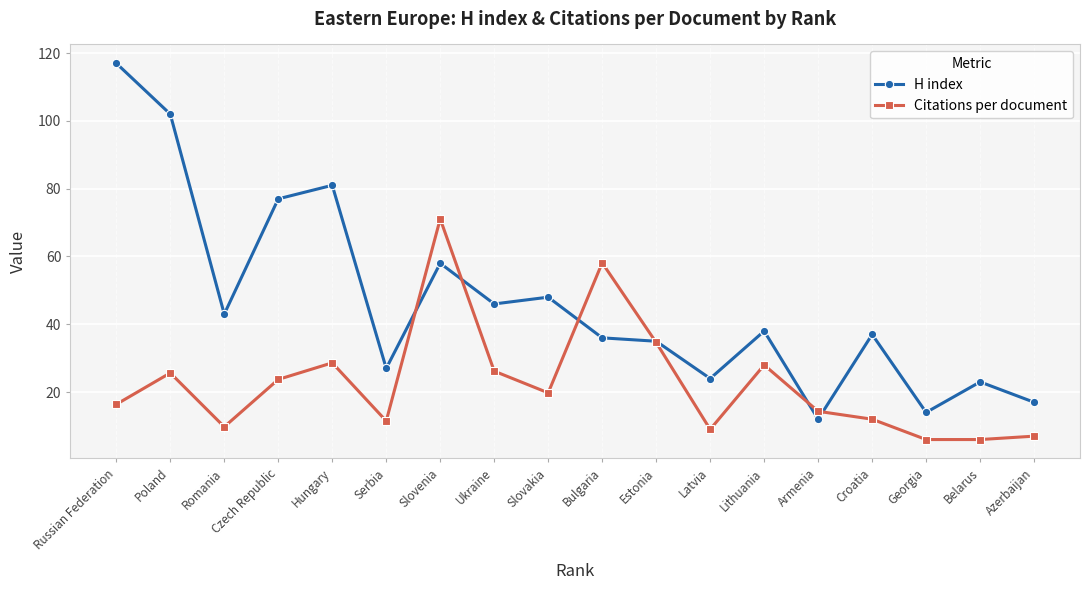

How many data points in H index are less than 38?

9